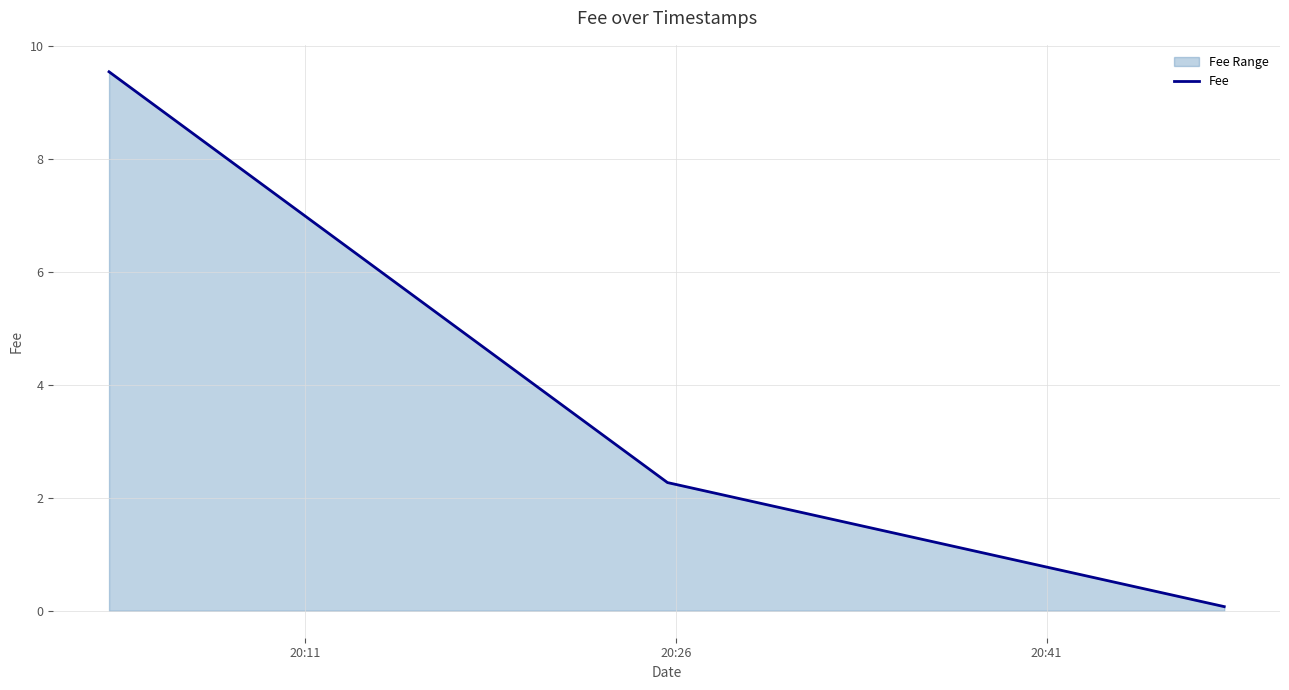

What is the average value?

4.0